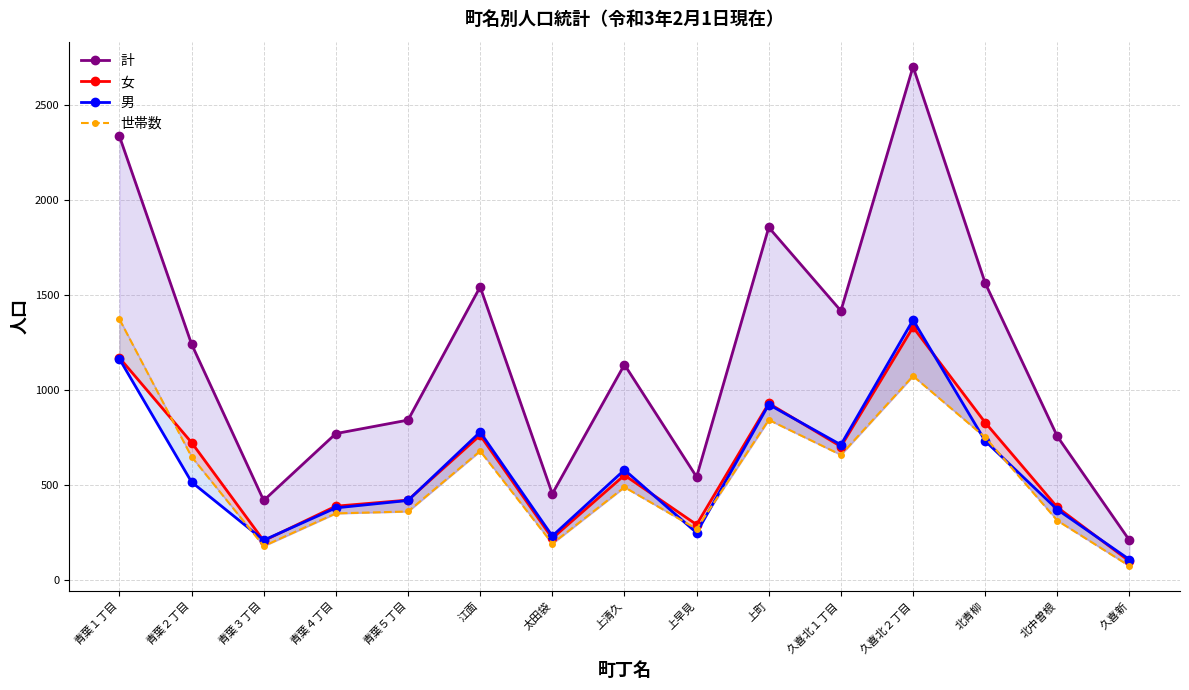

What position from the left is 北中曽根?

14